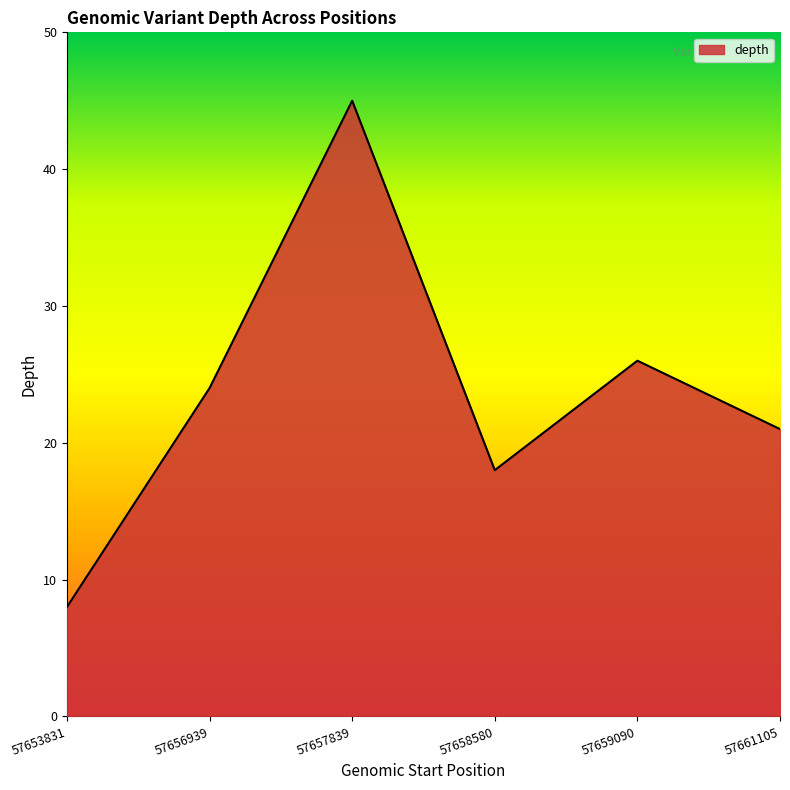

At which category does the chart reach its minimum across all series?

57653831